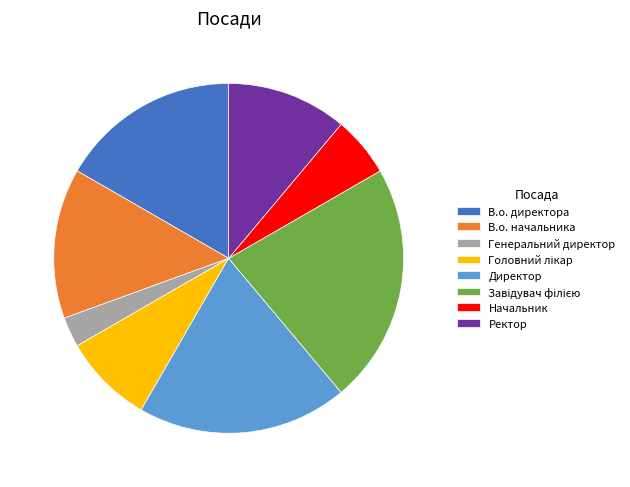

Which category has the smallest portion of the pie?

Генеральний директор